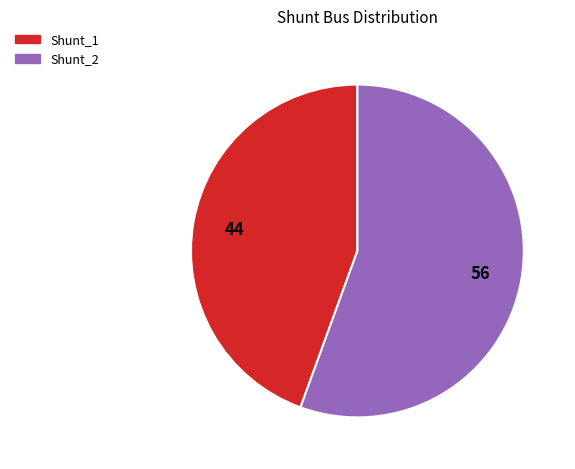

Rank the categories by value from lowest to highest.

Shunt_1, Shunt_2